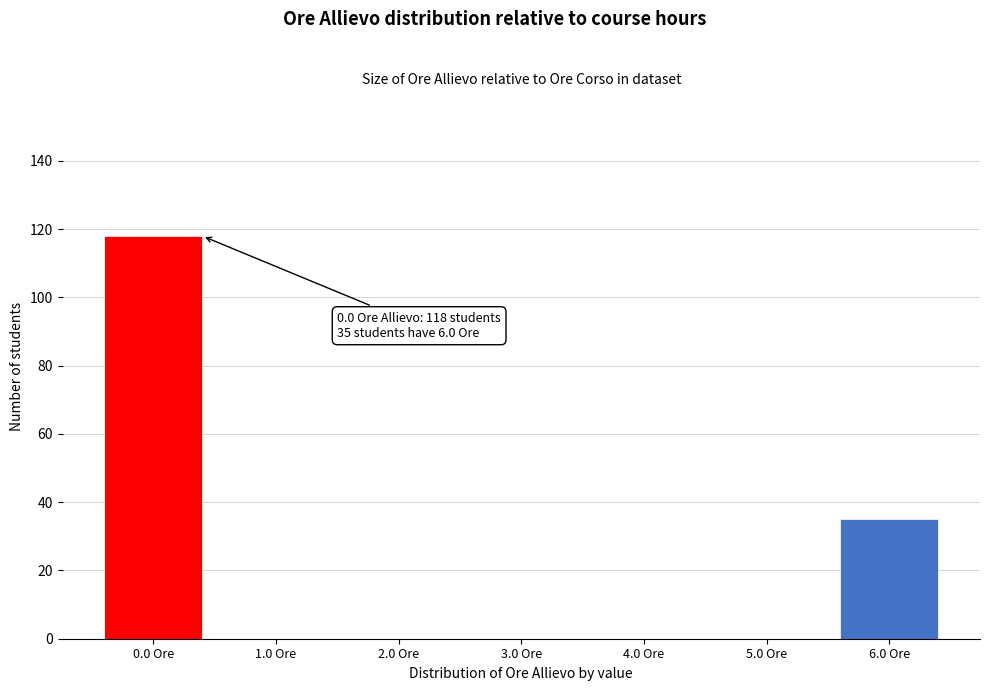

Reading left to right, extract all data points from this chart.

0.0 Ore=118	1.0 Ore=0	2.0 Ore=0	3.0 Ore=0	4.0 Ore=0	5.0 Ore=0	6.0 Ore=35